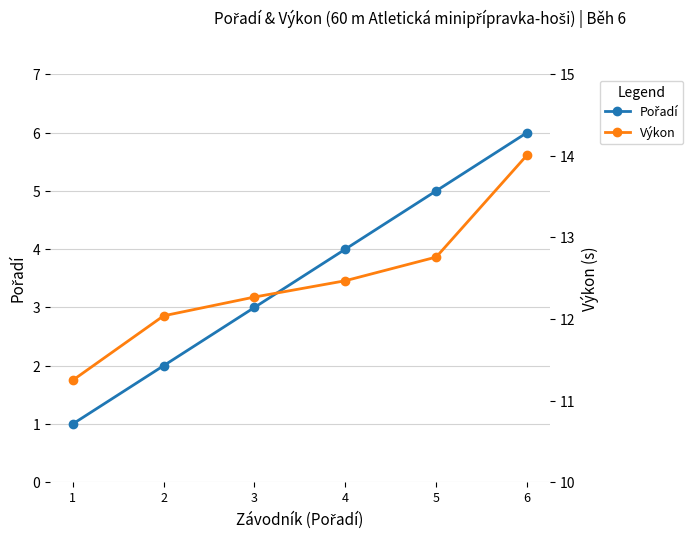

How many lines are shown in the chart?

2